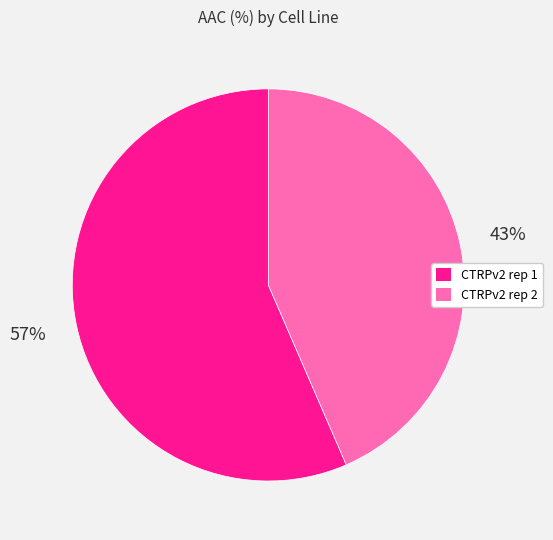

Is there any slice that represents more than half of the pie?

Yes